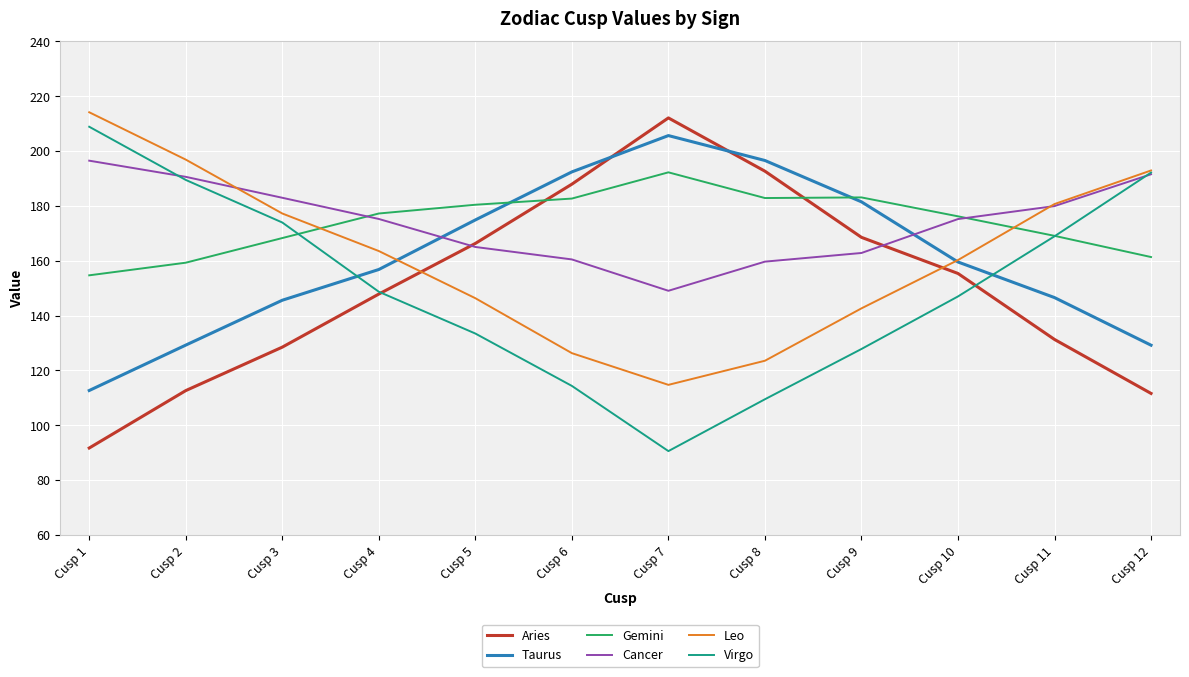

How many times do Taurus and Virgo cross each other?

2